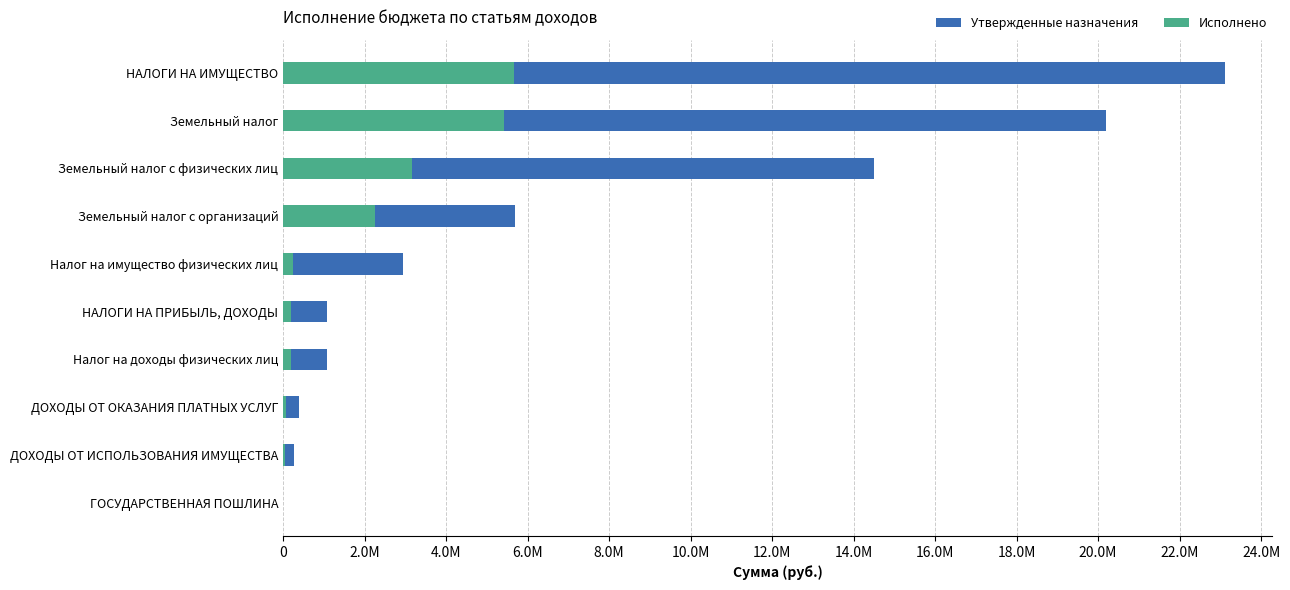

Reading right to left, transcribe all the data shown in this chart.

Утвержденные назначения: 23113000.0	20184000.0	14498000.0	5686000.0	2929000.0	1081000.0	1081000.0	398500.0	264400.0	3200.0
Исполнено: 5664319.9	5414090.9	3149861.1	2264229.8	250229.0	197788.7	197788.7	74452.0	43880.0	1200.0